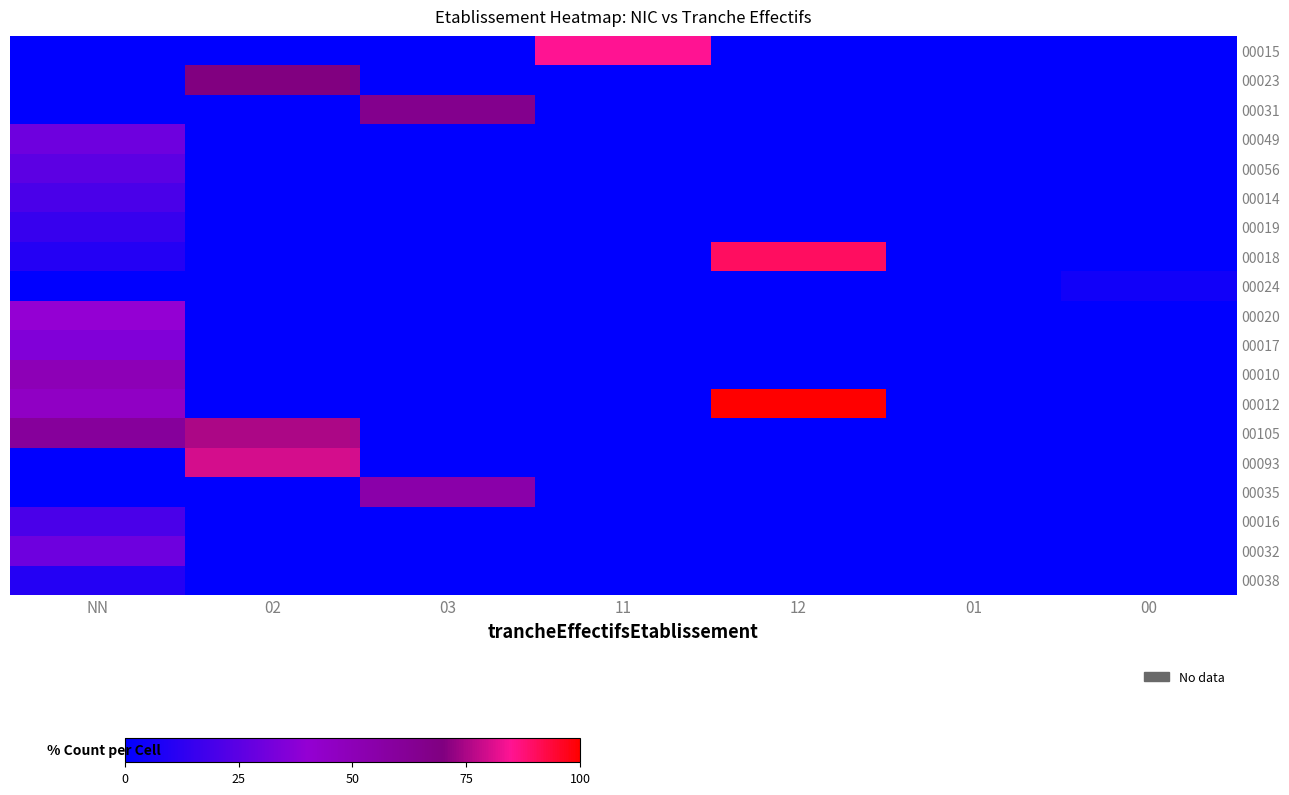

What is the maximum value shown in the chart?

100